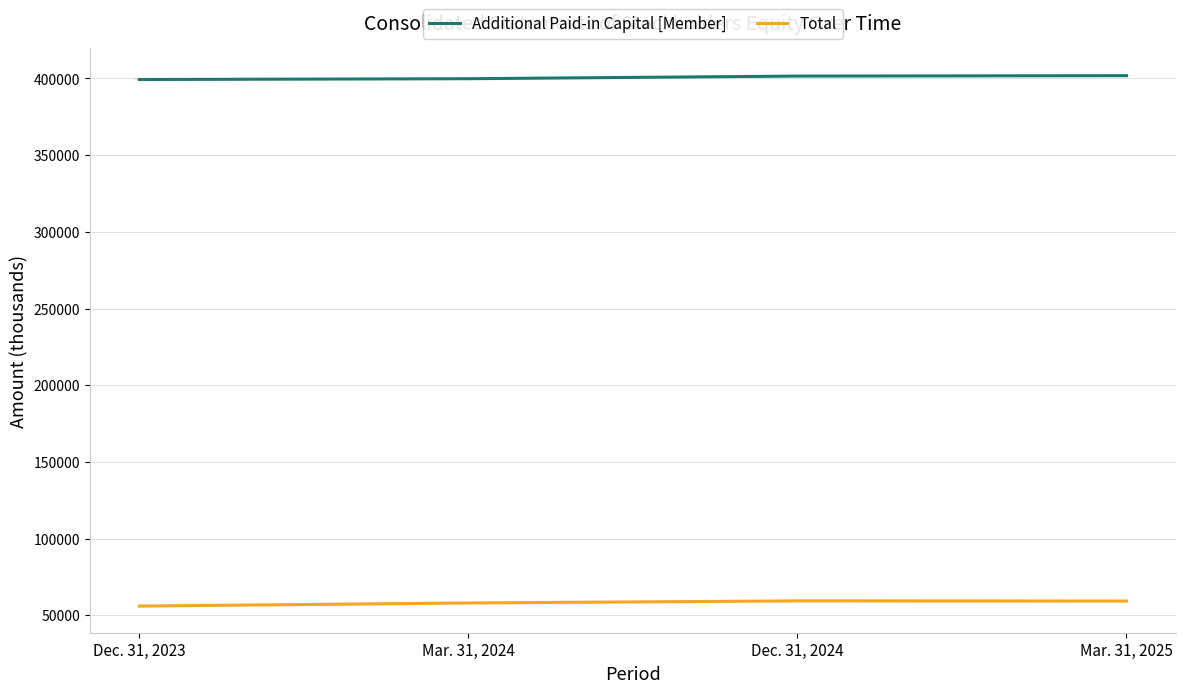

At how many categories does at least one series exceed 248252?

4